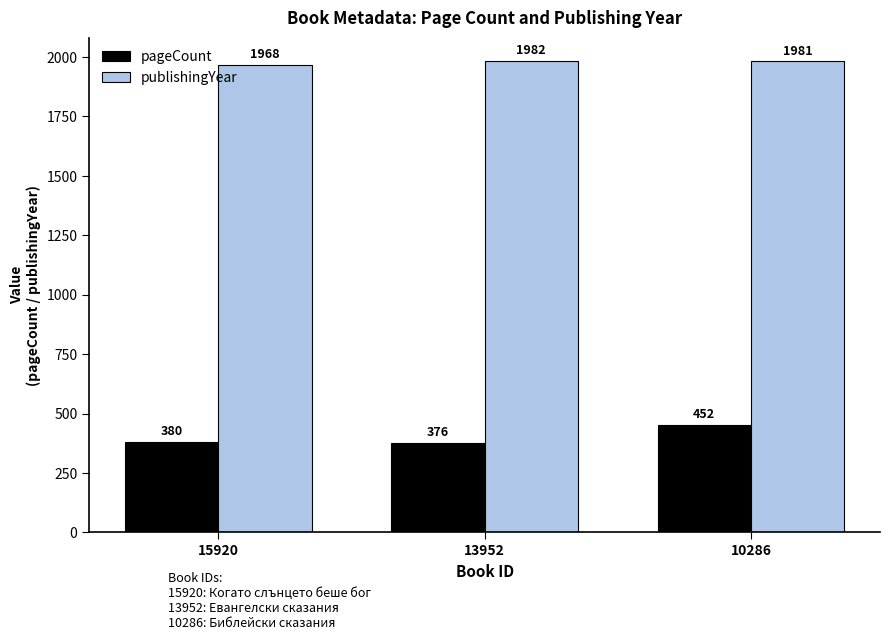

What is the value of the pageCount bar at the 2nd from the left?

376